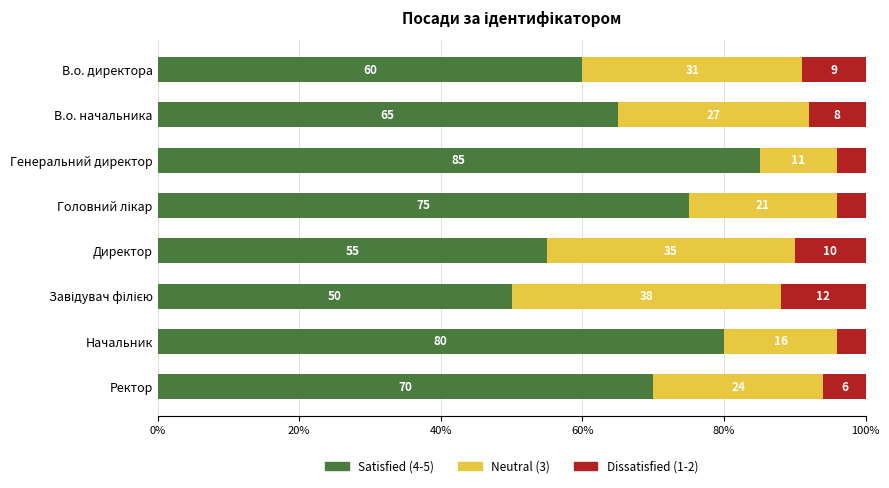

What is the total value across all series at В.о. директора?

100